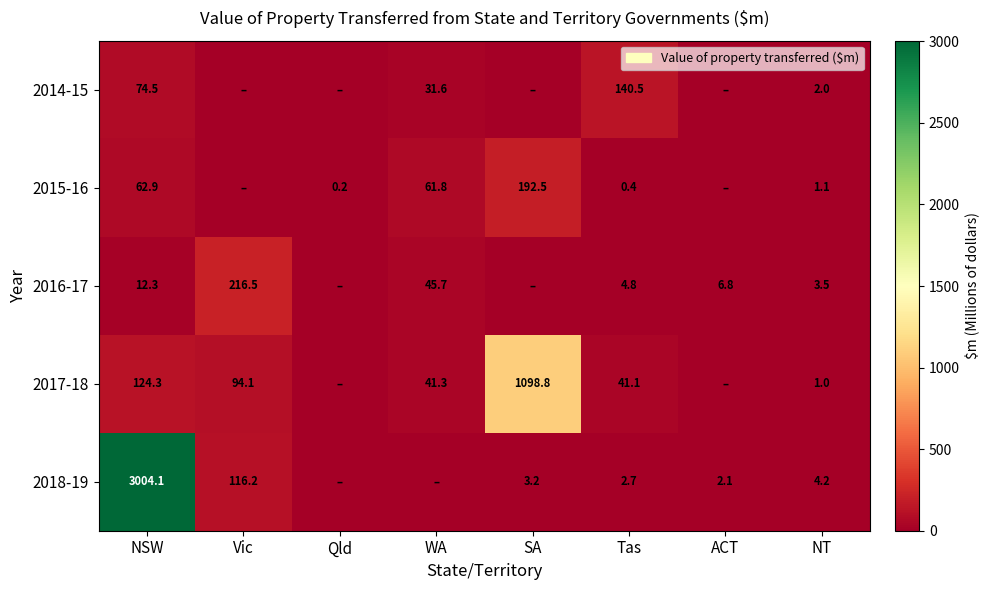

The 2017-18 series shows 1098.8 at SA. True or false?

True